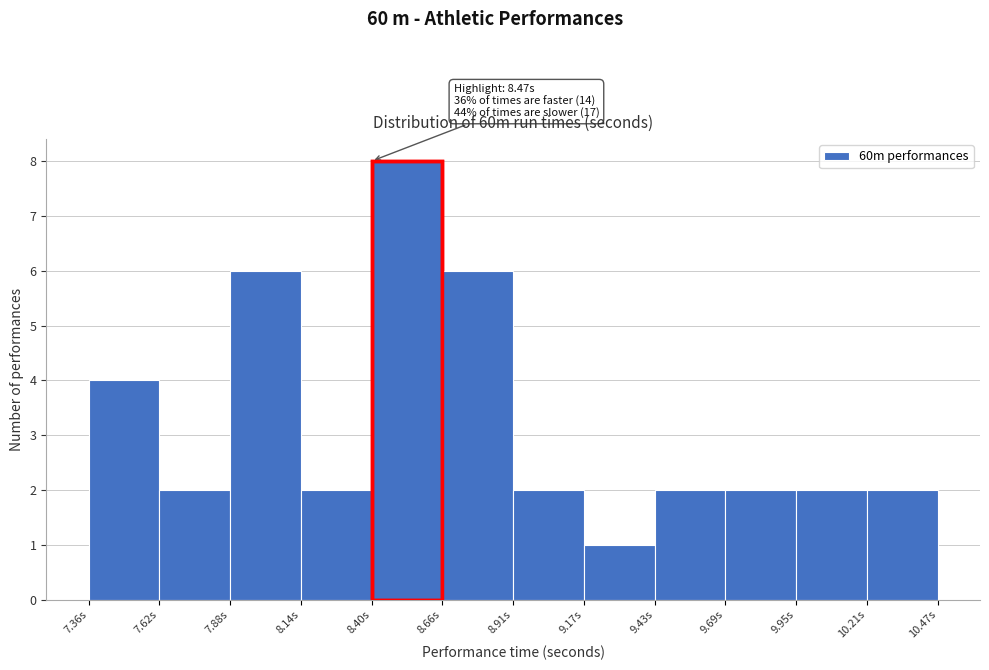

Which range on the x-axis has the tallest bar?

8.40 to 8.65